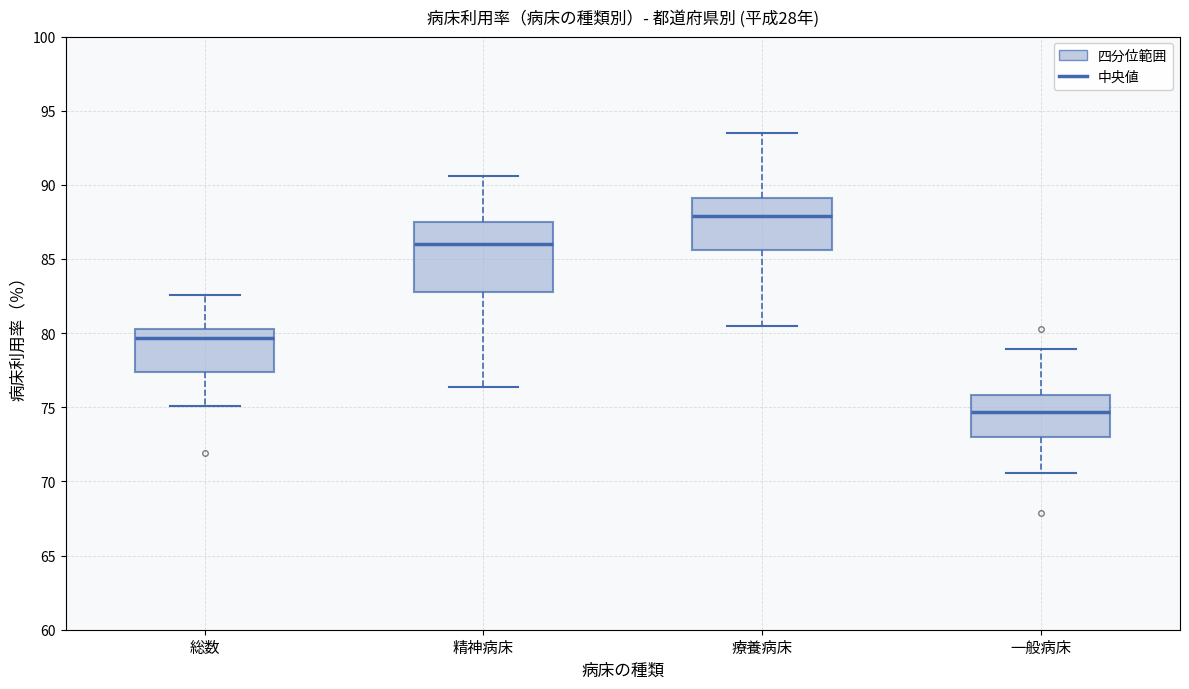

Where does the median line of the box for 精神病床 sit on the y-axis? The values are not printed on the chart, so give them approximately, as read against the axis.

86.0